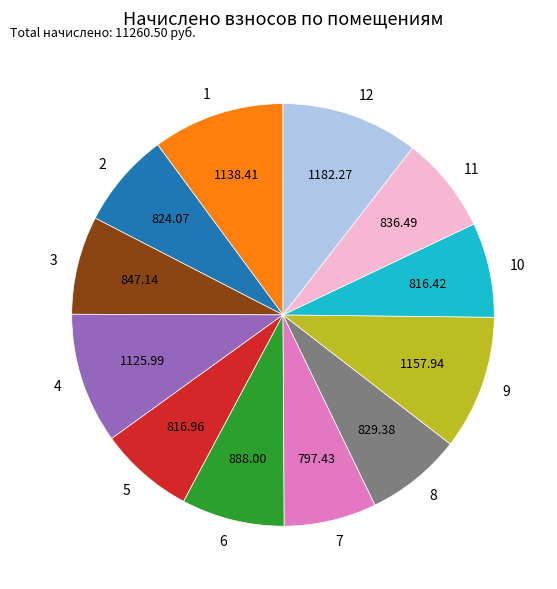

Count the number of slices in the pie.

12